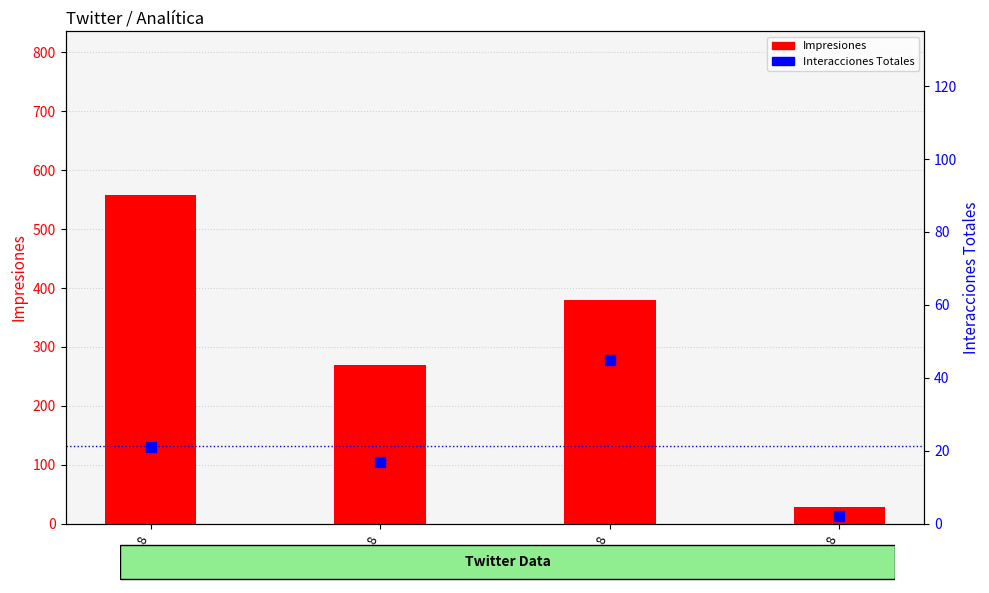

What is the total value across all series at 8/21/18?

31